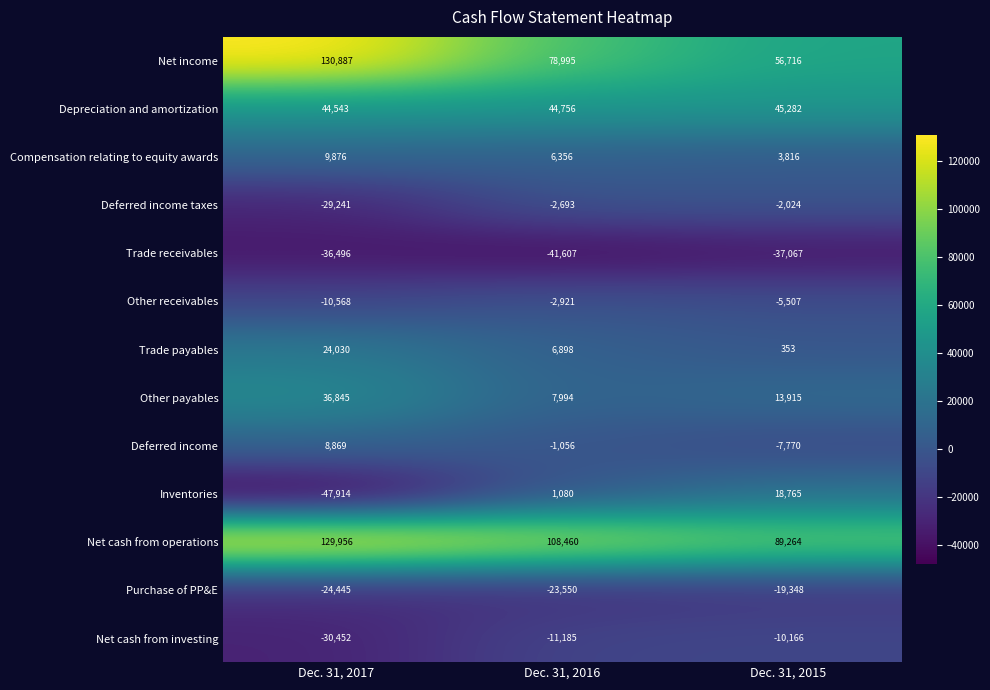

Rank the series by their maximum value, from highest to lowest.

Net income, Net cash from operations, Depreciation and amortization, Other payables, Trade payables, Inventories, Compensation relating to equity awards, Deferred income, Deferred income taxes, Other receivables, Net cash from investing, Purchase of PP&E, Trade receivables